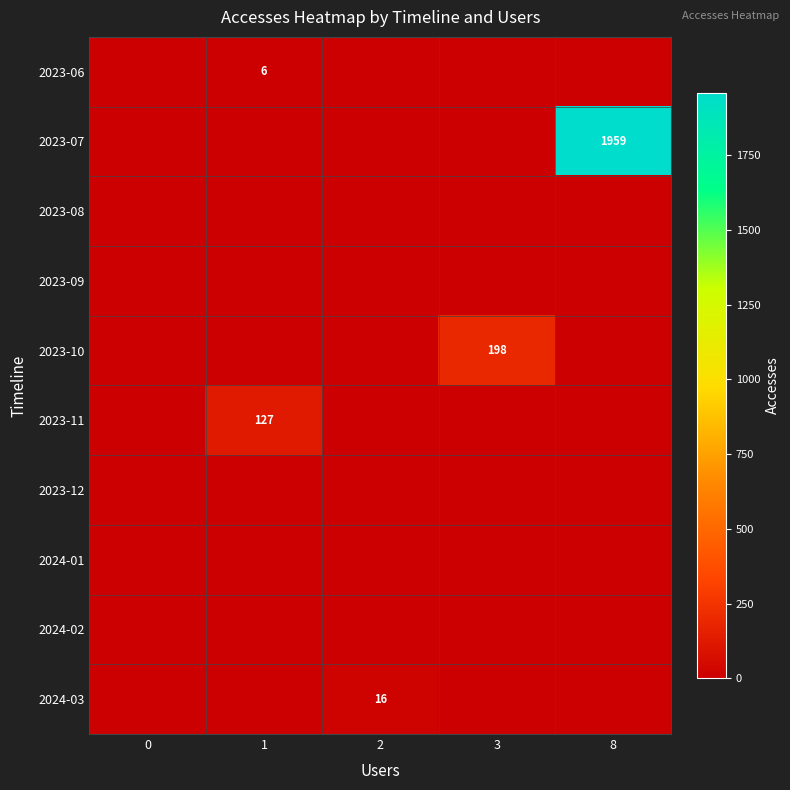

True or false: 2023-10 has a value of 198 at 3.

True